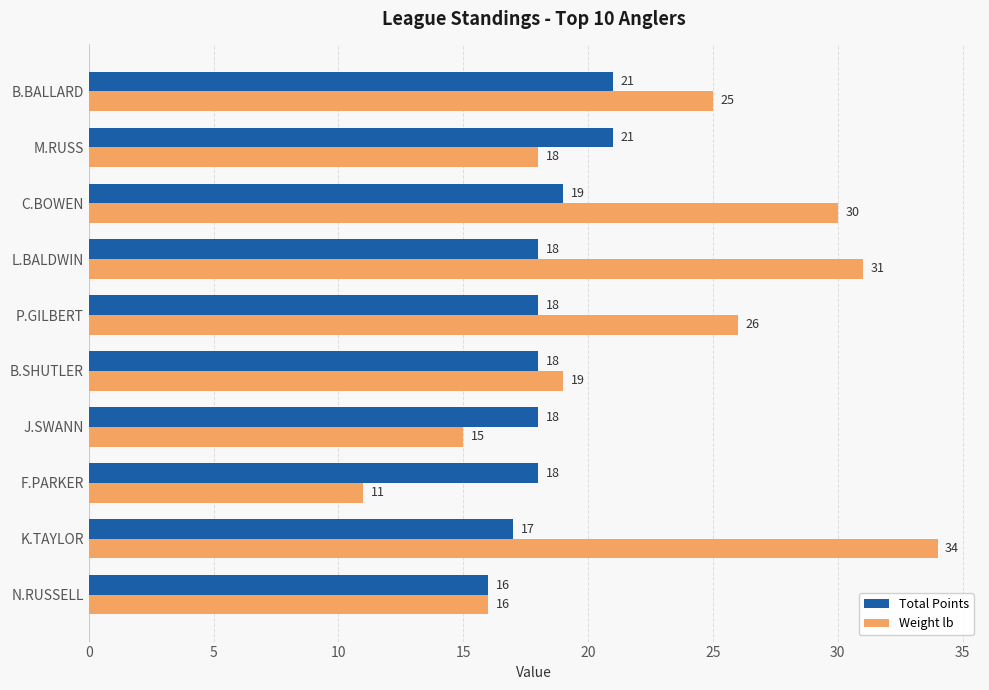

Which series changed the most between K.TAYLOR and N.RUSSELL?

Weight lb